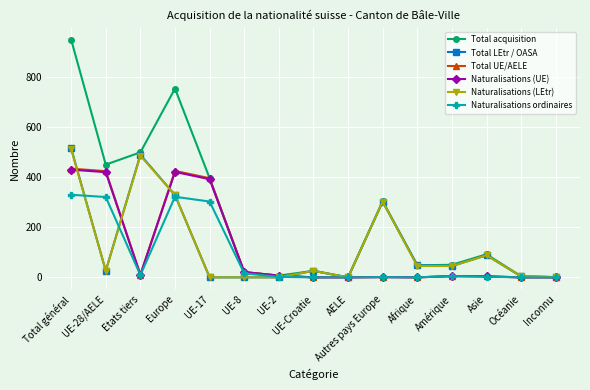

True or false: Naturalisations (UE) has more than 1 points higher than both neighbors.

True